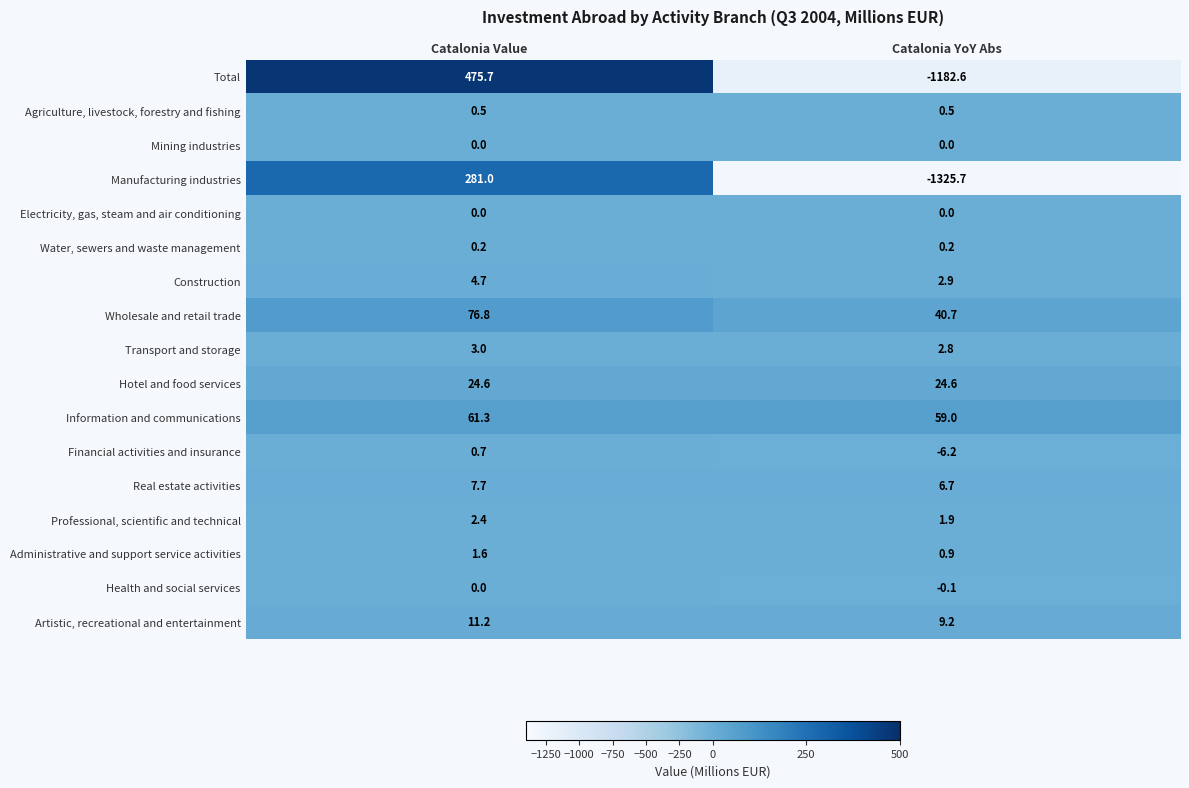

Read the Total value at Catalonia YoY Abs.

-1182.6